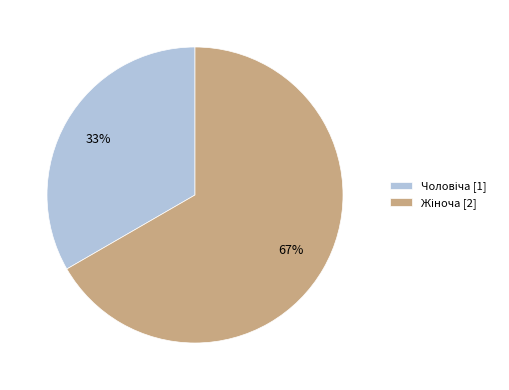

How many segments does this pie chart have?

2